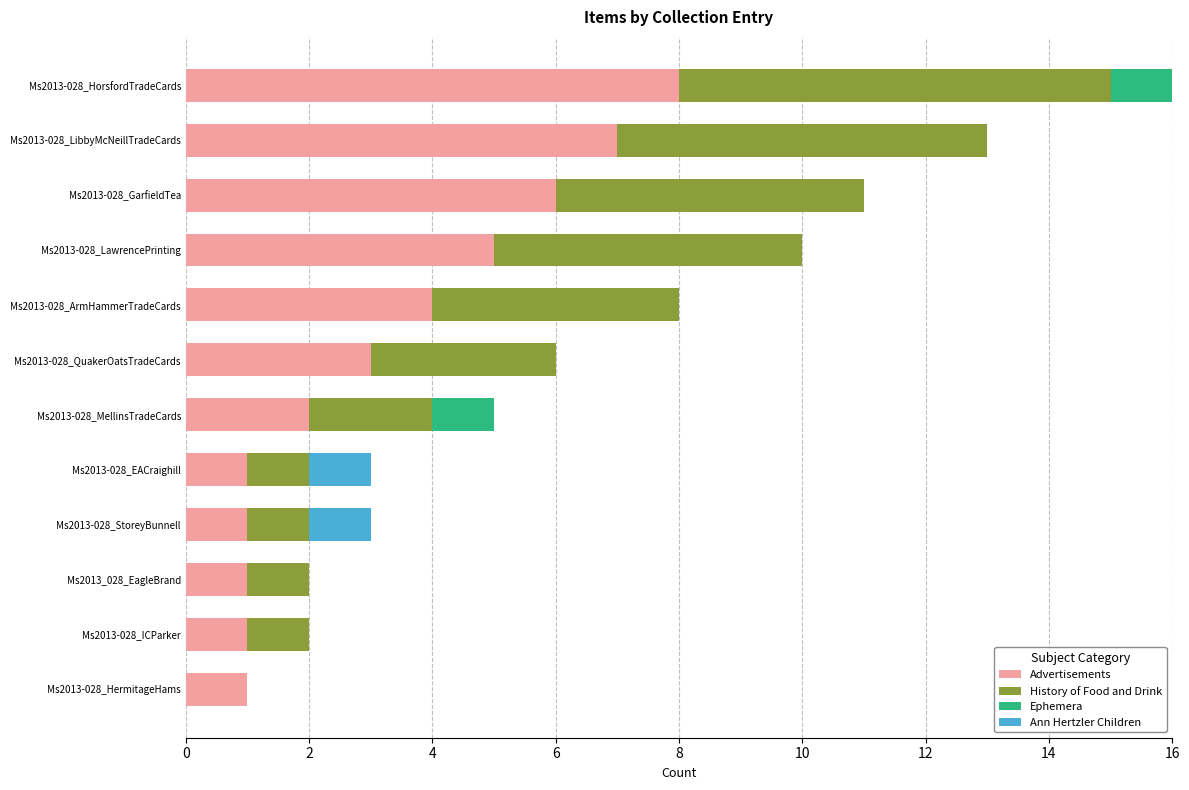

Which category has the highest value in the Advertisements series?

Ms2013-028_HorsfordTradeCards